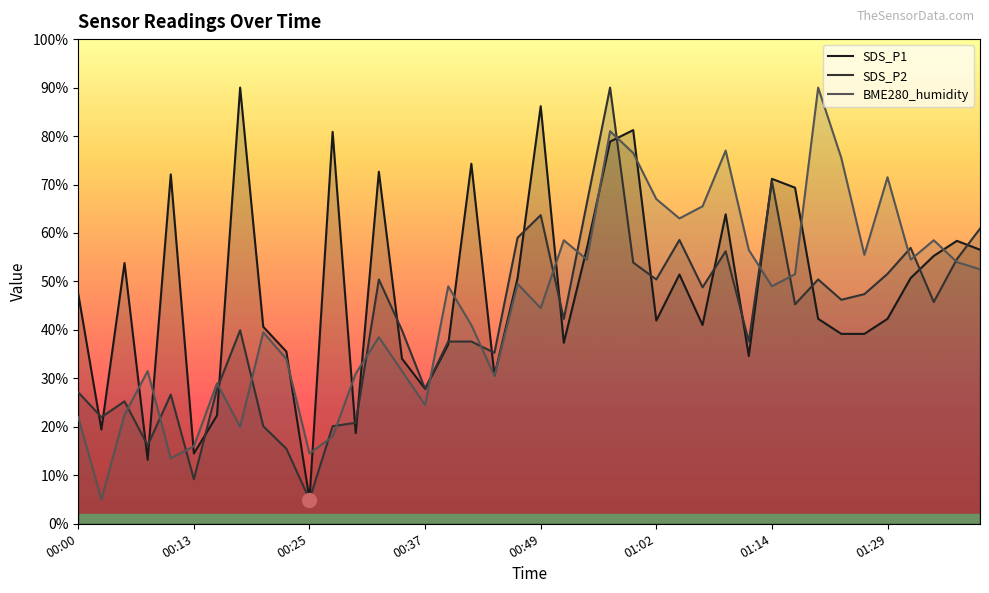

Rank the series by their average value, from highest to lowest.

SDS_P1, BME280_humidity, SDS_P2